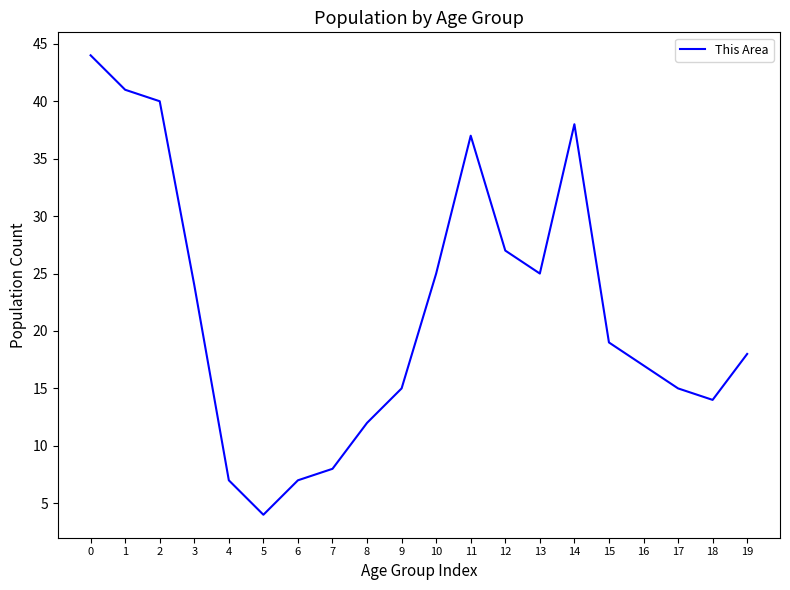

Count the number of categories in the chart.

20